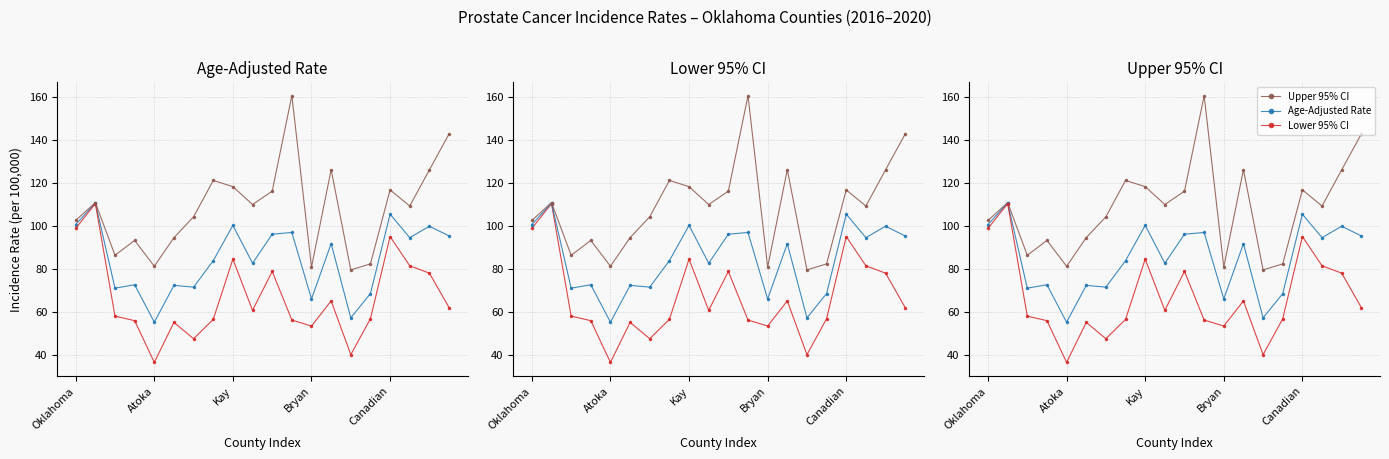

True or false: Upper 95% CI and Age-Adjusted Rate cross at least once.

False